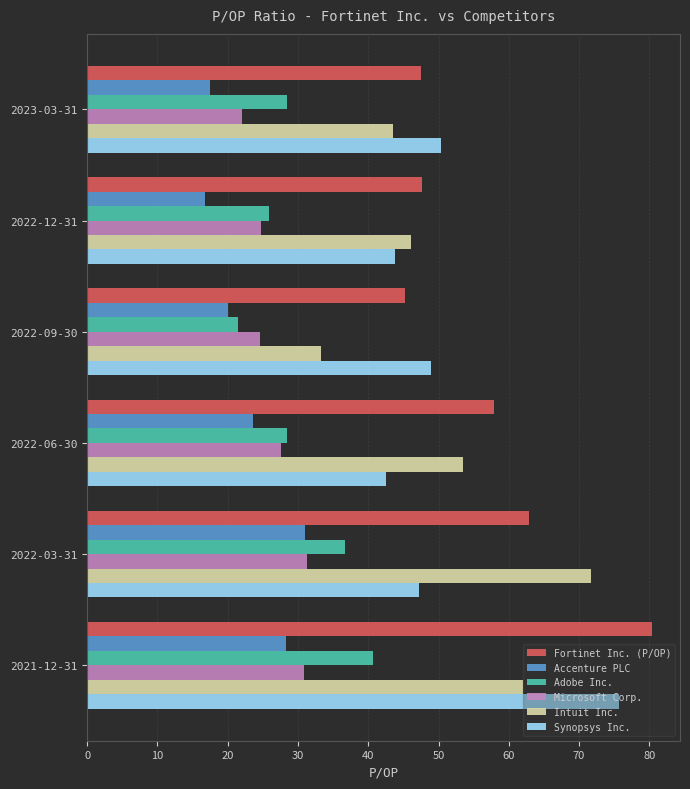

What is the sum of all Microsoft Corp. values?

161.1